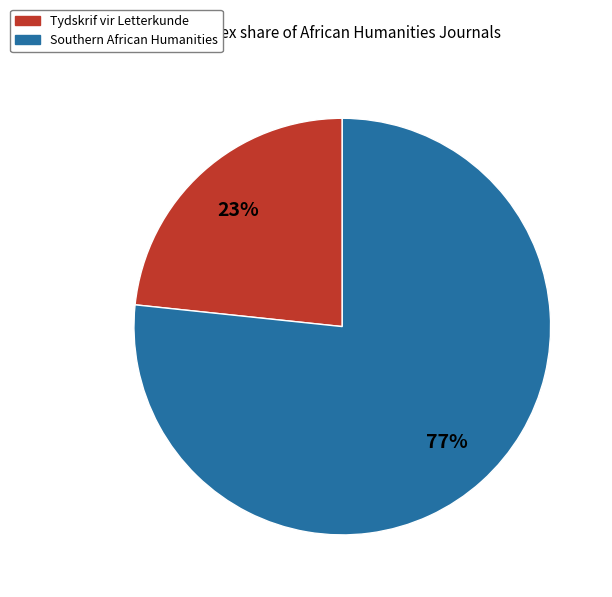

Does any single category account for the majority?

Yes